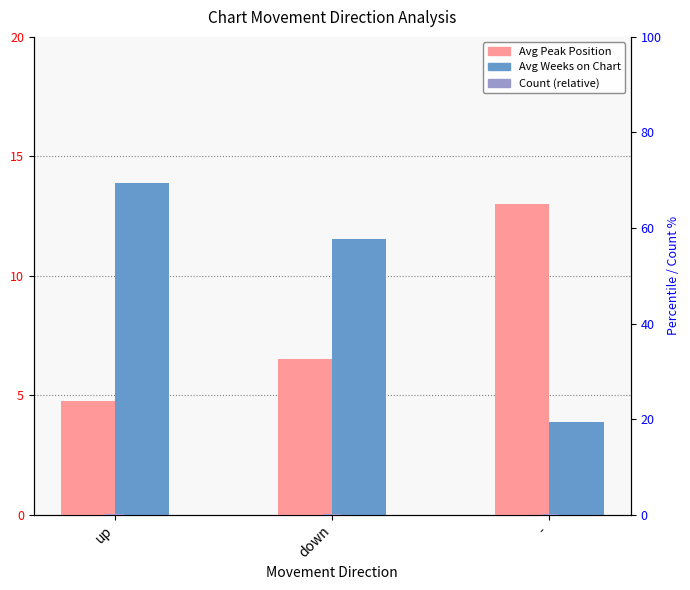

List the labels in order of count (relative) value, smallest first.

up, down, -